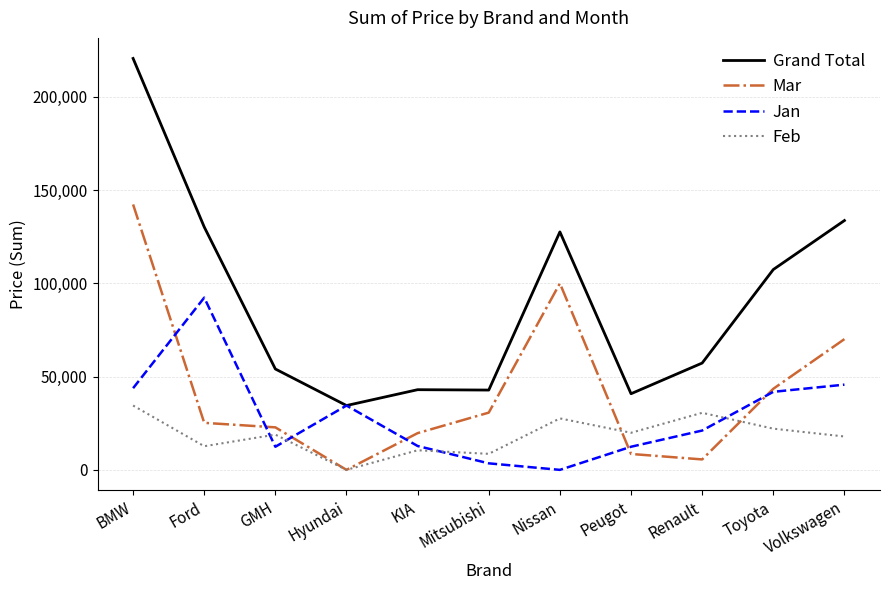

Where does the Mar series first go above 25220?

BMW